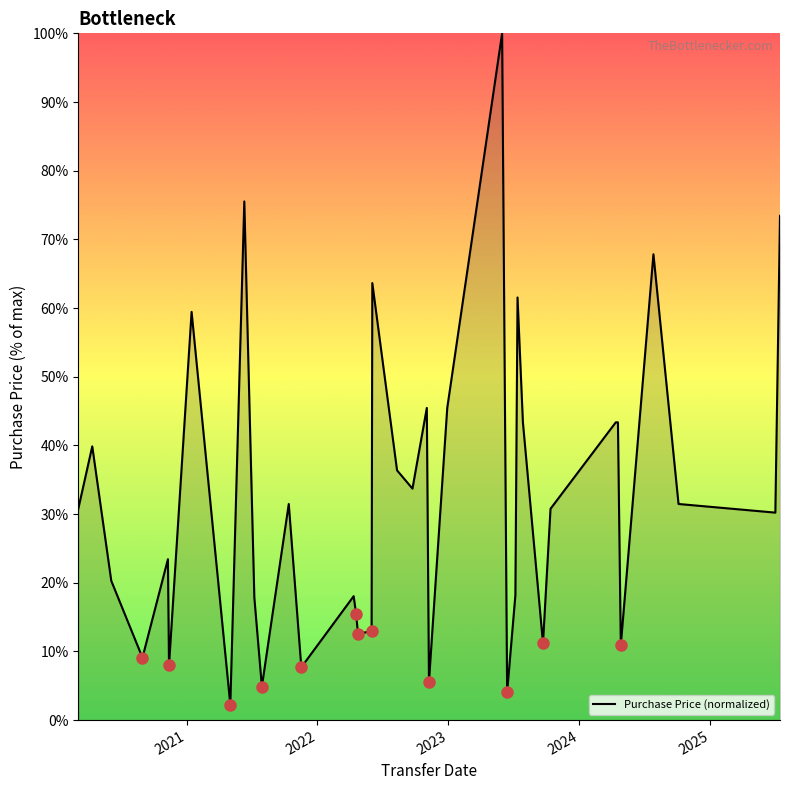

What is the minimum value shown in the chart?

2.2